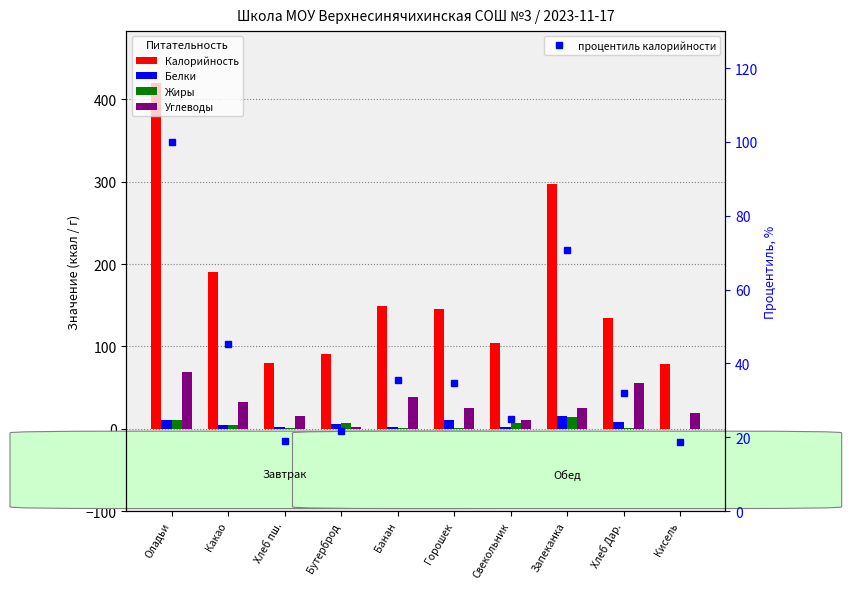

At how many categories does at least one series exceed 305?

1